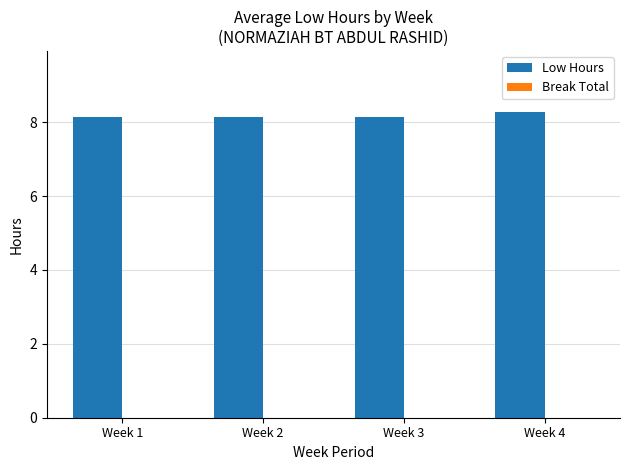

How many values are between 8 and 9?

4